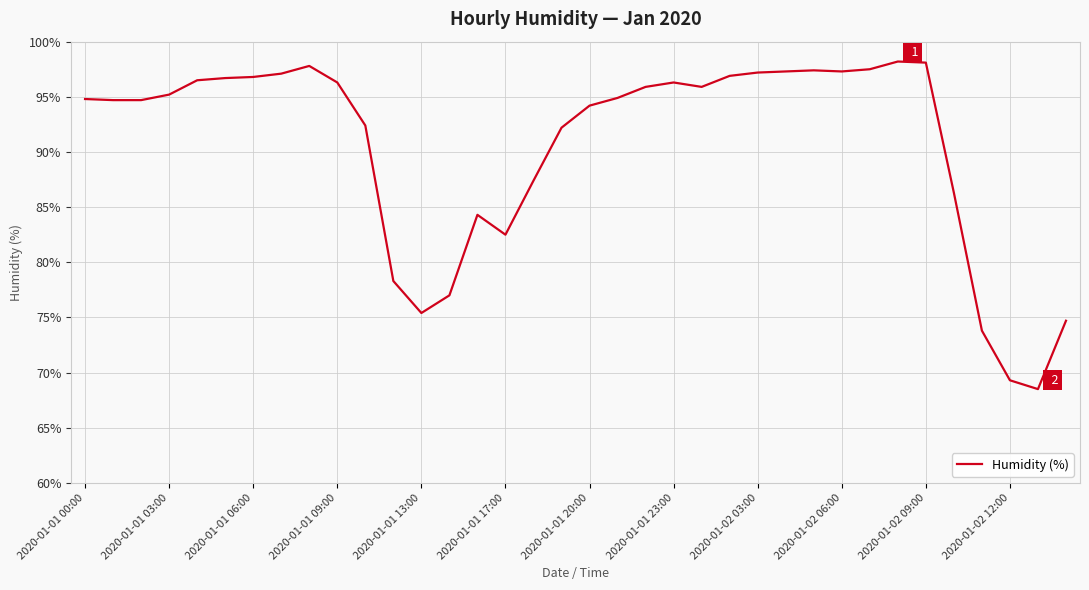

What is the greatest value displayed?

98.2